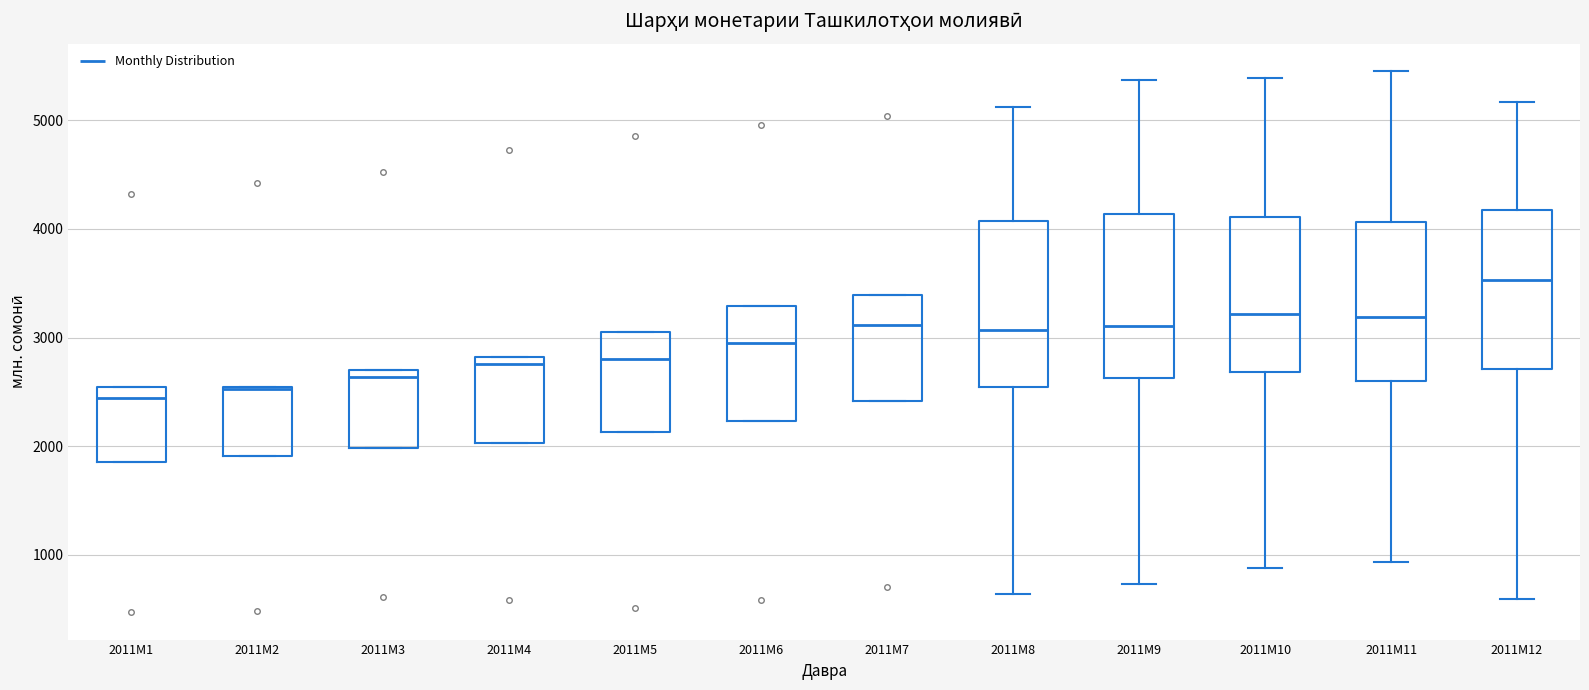

Reading left to right, transcribe this box plot: for each box, give where its median line is, the range the box spans, and where its two whiskers end, as read against the y-axis. The values are not printed on the chart, so give them approximately, as read against the axis.

2011M1: median 2400, box 1900 to 2500, whiskers 1900 to 2500
2011M2: median 2500, box 1900 to 2500, whiskers 1900 to 2500
2011M3: median 2600, box 2000 to 2700, whiskers 2000 to 2700
2011M4: median 2800 (just below the box's upper edge), box 2000 to 2800, whiskers 2000 to 2800
2011M5: median 2800, box 2100 to 3100, whiskers 2100 to 3100
2011M6: median 2900, box 2200 to 3300, whiskers 2200 to 3300
2011M7: median 3100, box 2400 to 3400, whiskers 2400 to 3400
2011M8: median 3100, box 2500 to 4100, whiskers 600 to 5100
2011M9: median 3100, box 2600 to 4100, whiskers 700 to 5400
2011M10: median 3200, box 2700 to 4100, whiskers 900 to 5400
2011M11: median 3200, box 2600 to 4100, whiskers 900 to 5500
2011M12: median 3500, box 2700 to 4200, whiskers 600 to 5200